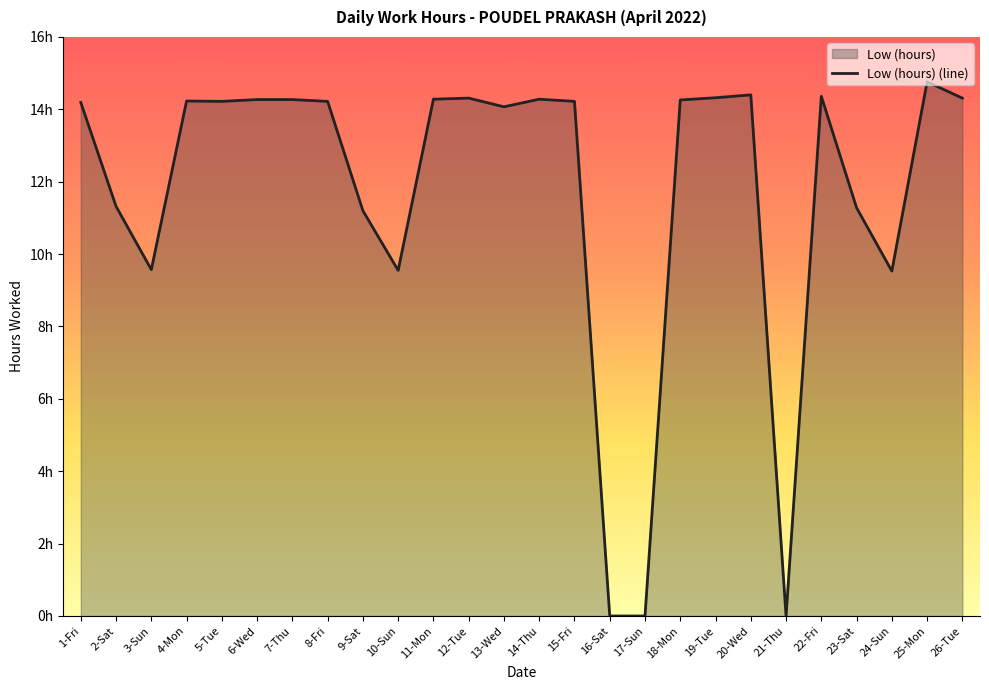

What is the label of the 25th point from the left?

25-Mon